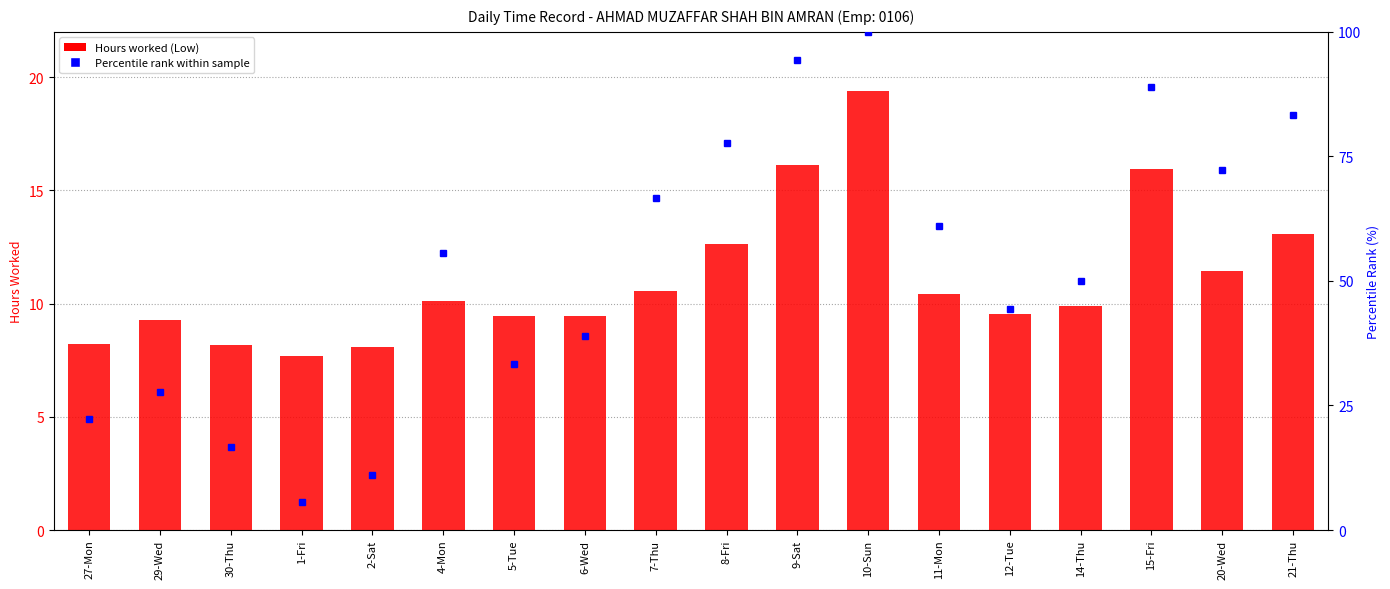

List the labels in order of value, largest first.

10-Sun, 9-Sat, 15-Fri, 21-Thu, 8-Fri, 20-Wed, 7-Thu, 11-Mon, 4-Mon, 14-Thu, 12-Tue, 6-Wed, 5-Tue, 29-Wed, 27-Mon, 30-Thu, 2-Sat, 1-Fri